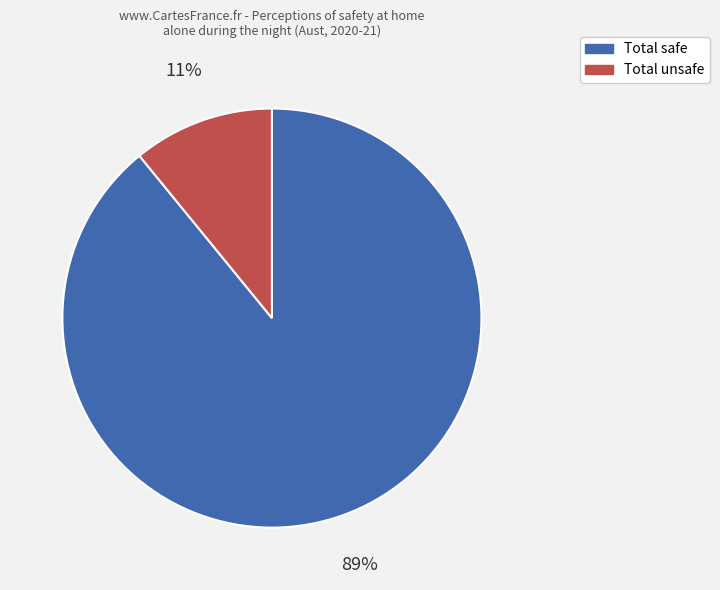

How many slices are in this pie chart?

2